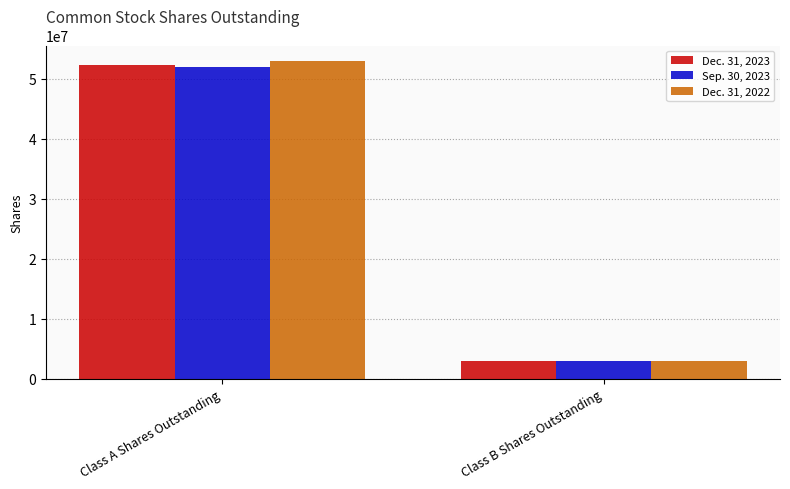

What is the value of the Sep. 30, 2023 bar at the 2nd from the left?

2970171